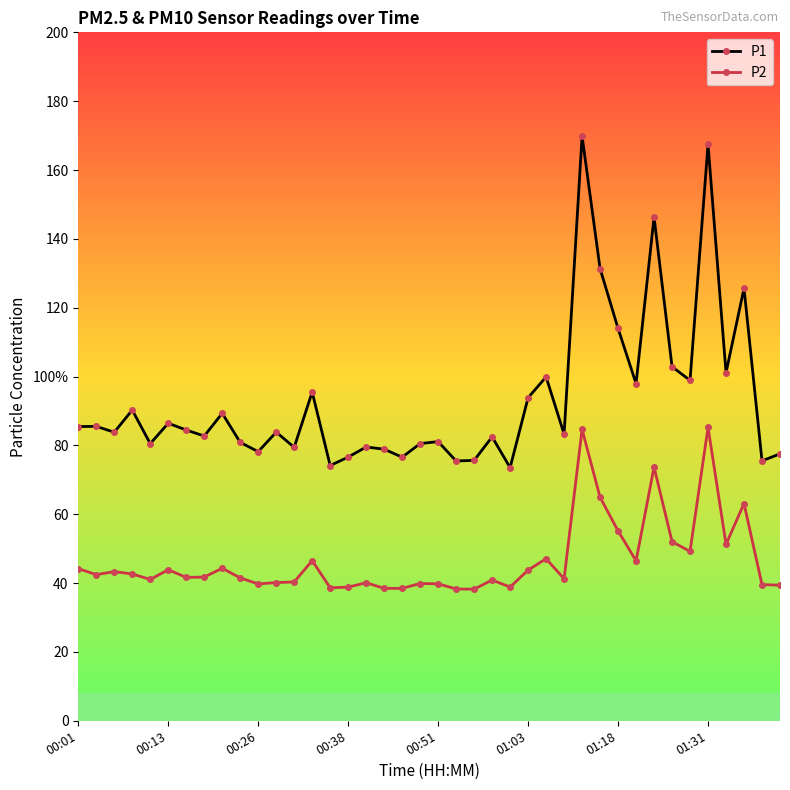

What are all the series names shown in the legend?

P1, P2